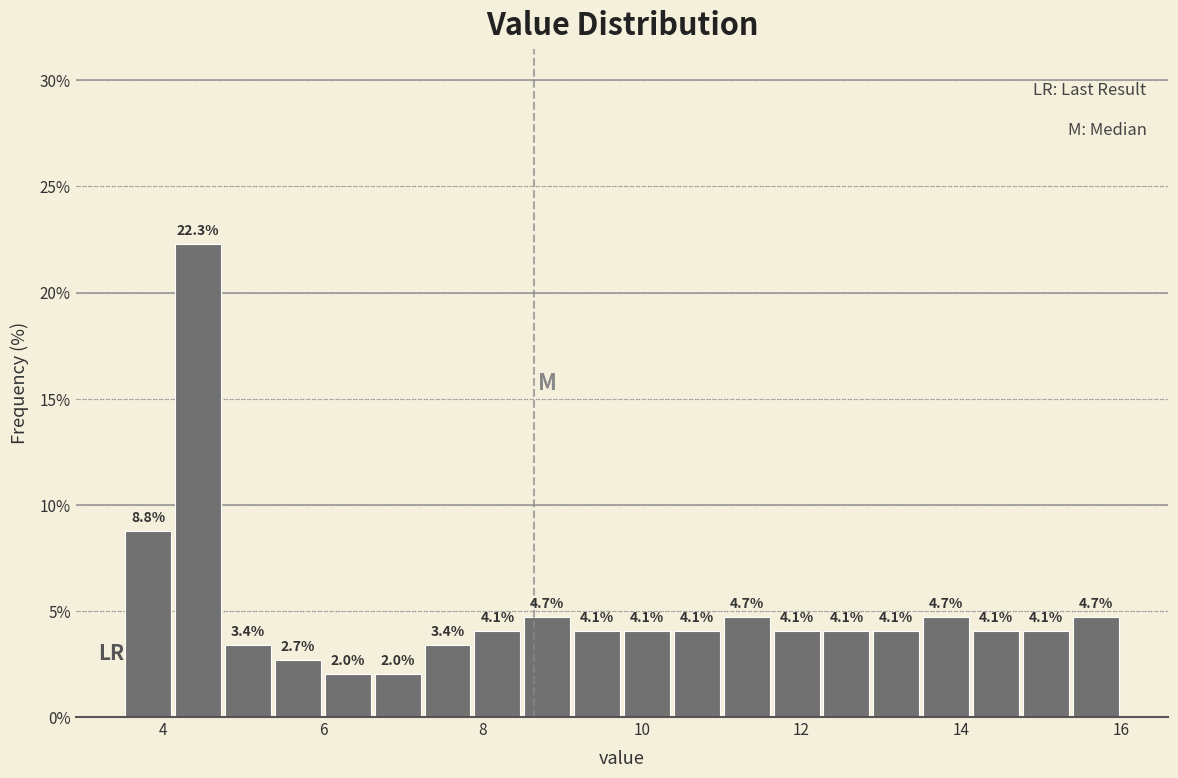

Read against the x-axis, roughly where is the centre of the tallest bar?

4.4